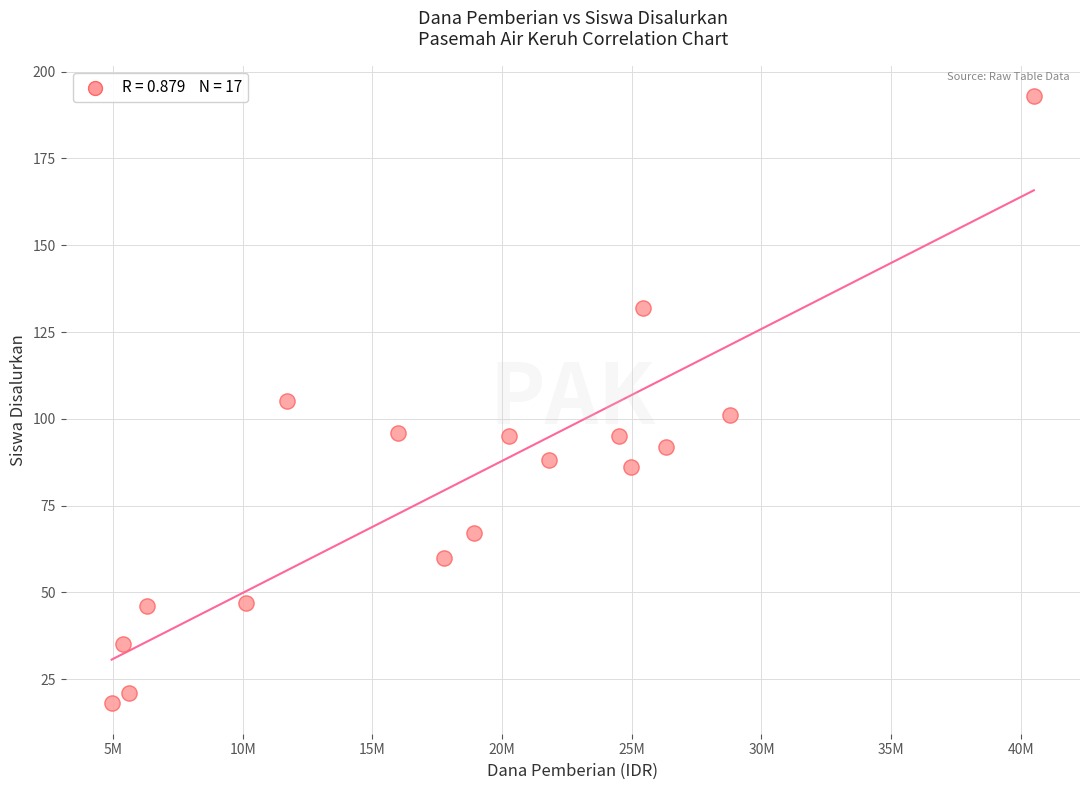

What is the range of X values (max minus min)?

35550000